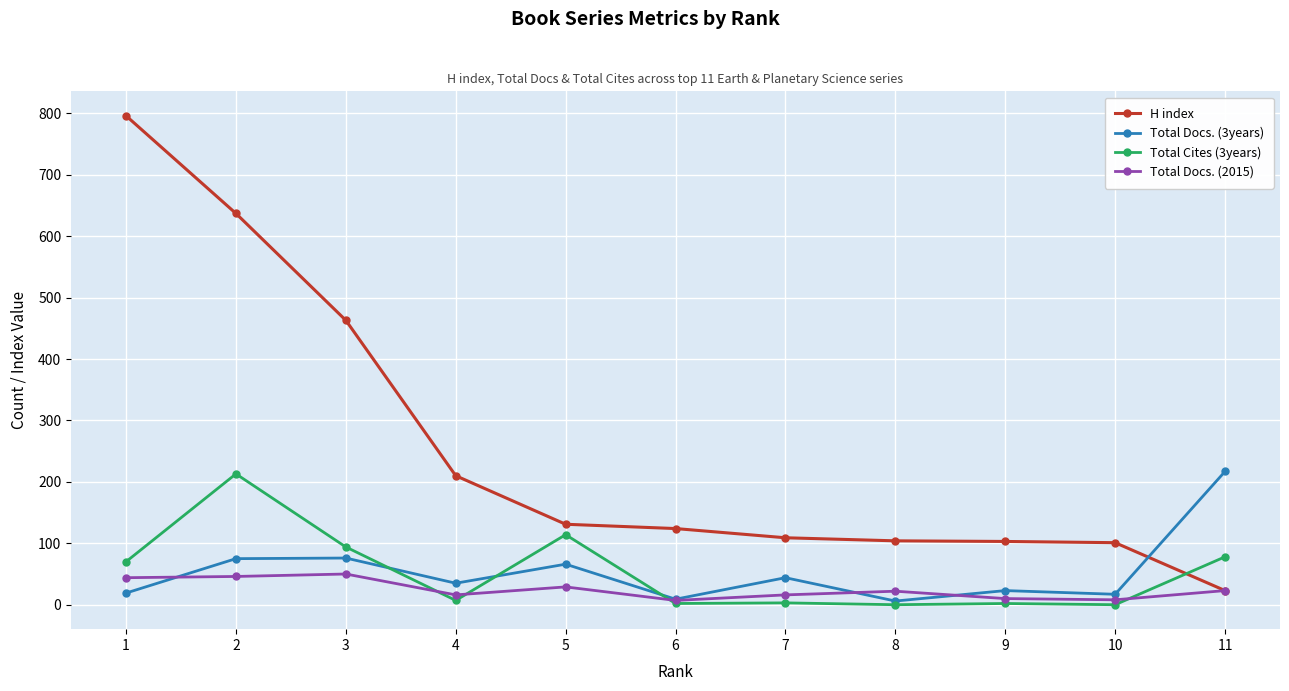

True or false: Total Docs. (3years) has more than 1 interior local peaks.

True